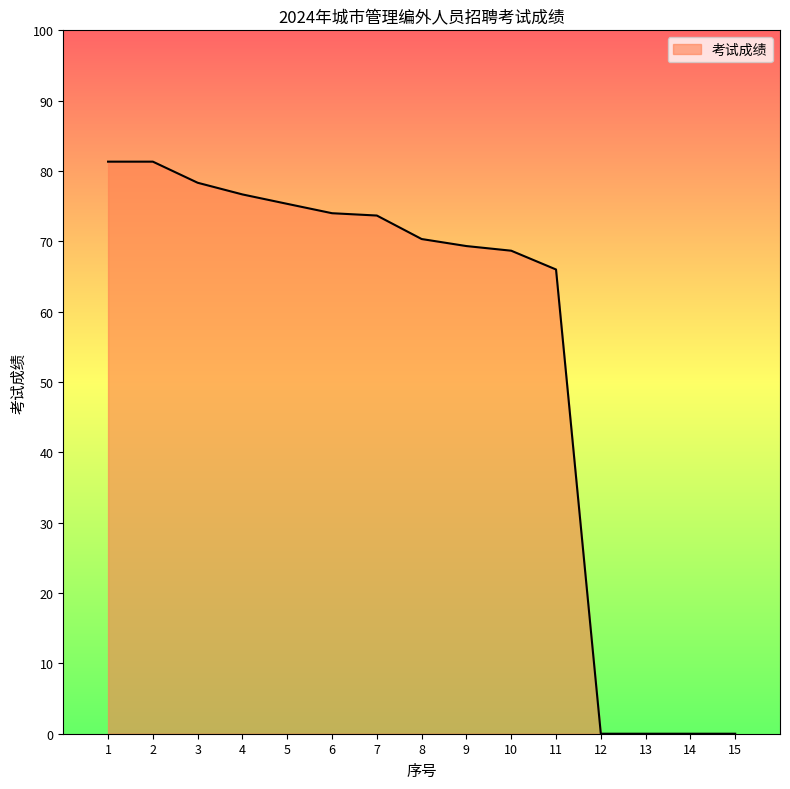

What is the greatest value displayed?

81.3